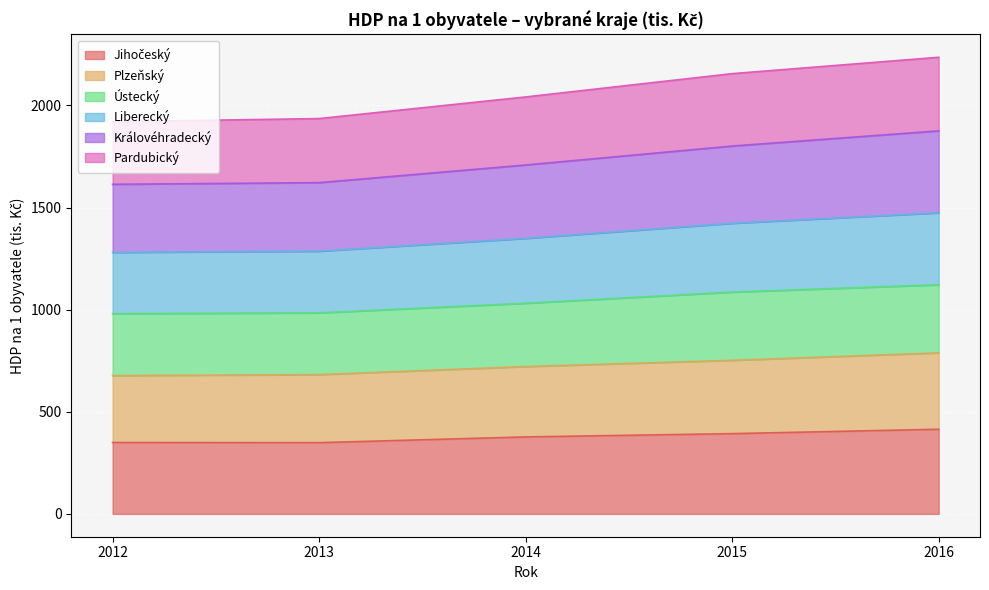

What is the total value across all series at 2015?

2155.3